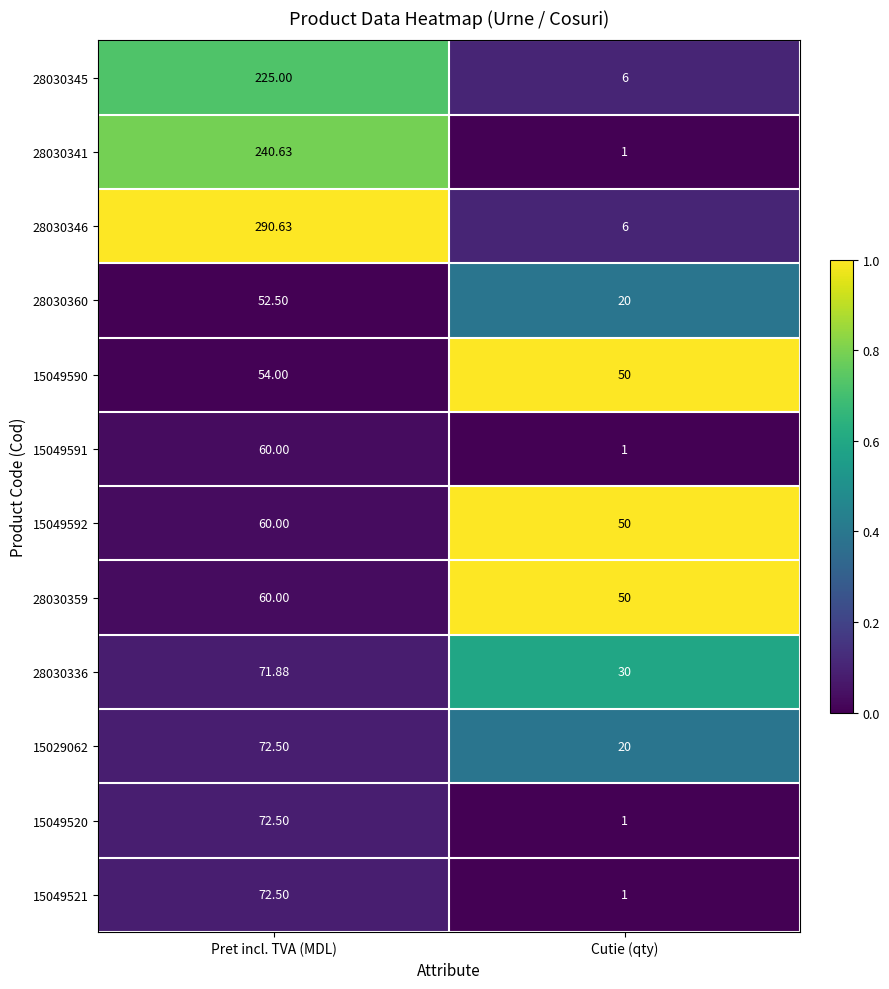

How many data points in 15049520 are above 72?

1